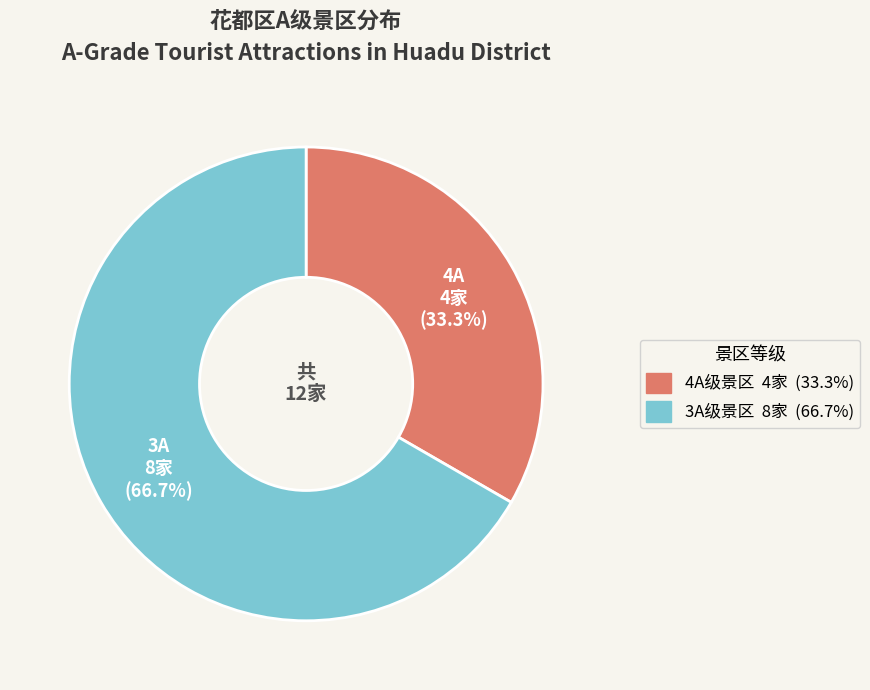

Does any single category account for the majority?

Yes